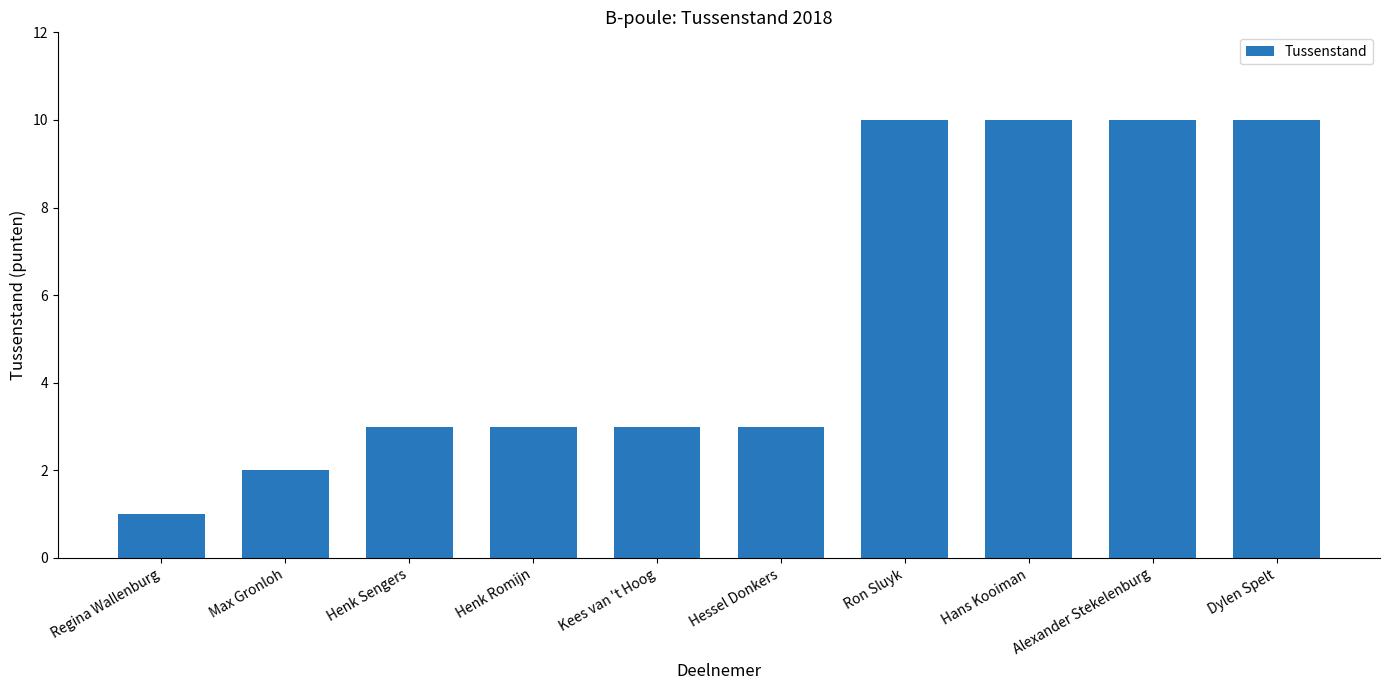

What is the label of the 3rd bar from the left?

Henk Sengers